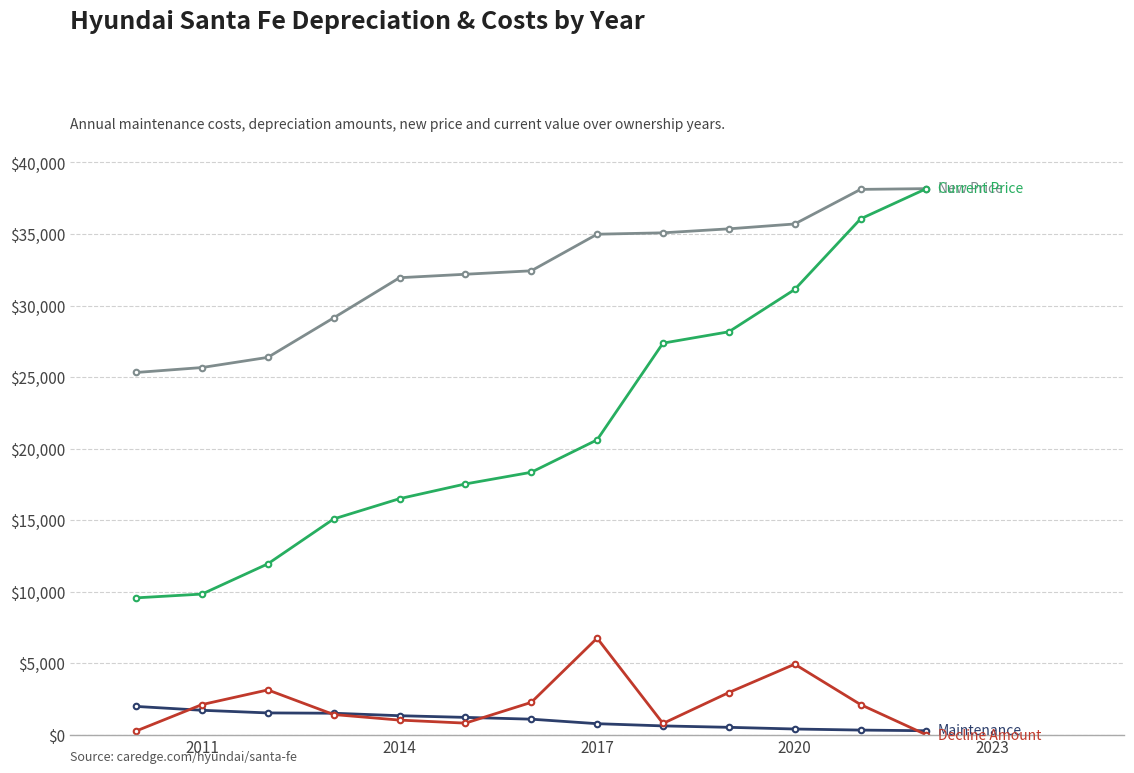

What is the maximum value shown in the chart?

38167